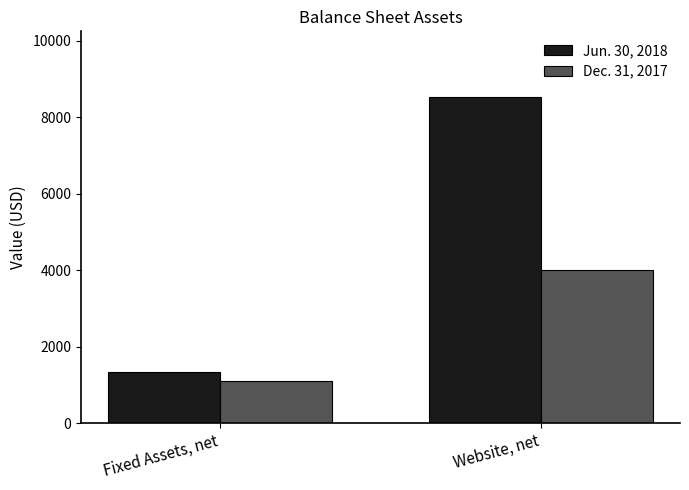

What is the highest value of the Jun. 30, 2018 series?

8540